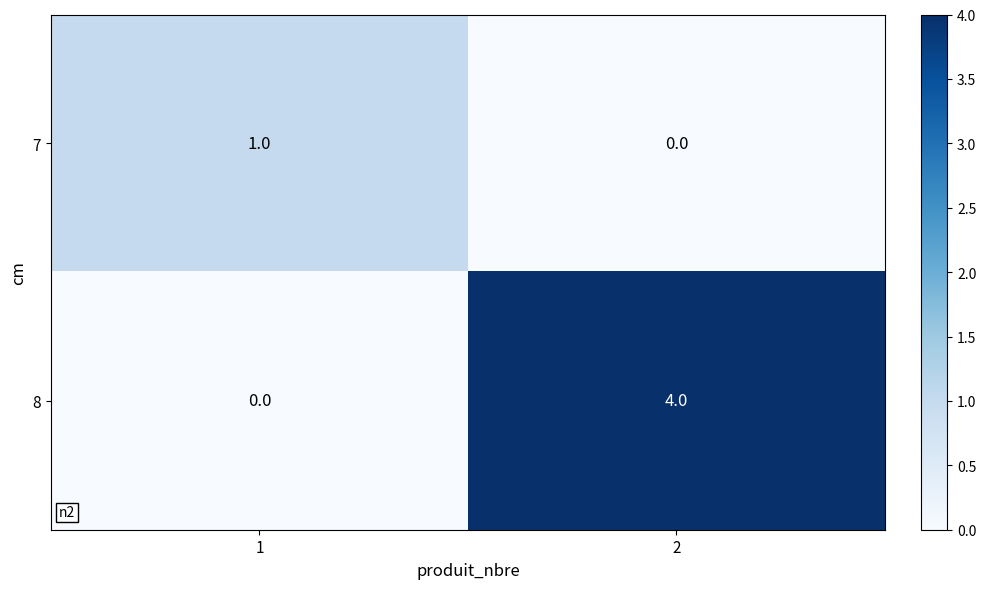

What is the difference between the 8 values at 2 and 1?

4